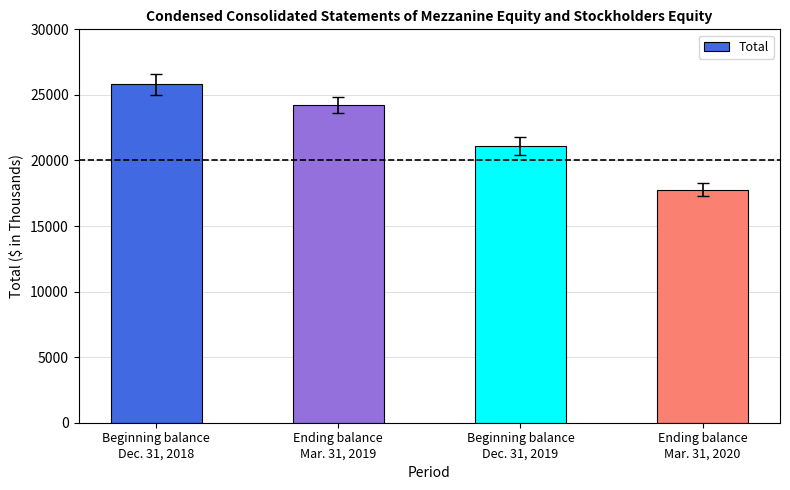

Approximately how many times larger is the value at Ending balance
Mar. 31, 2019 compared to Ending balance
Mar. 31, 2020?

1.4